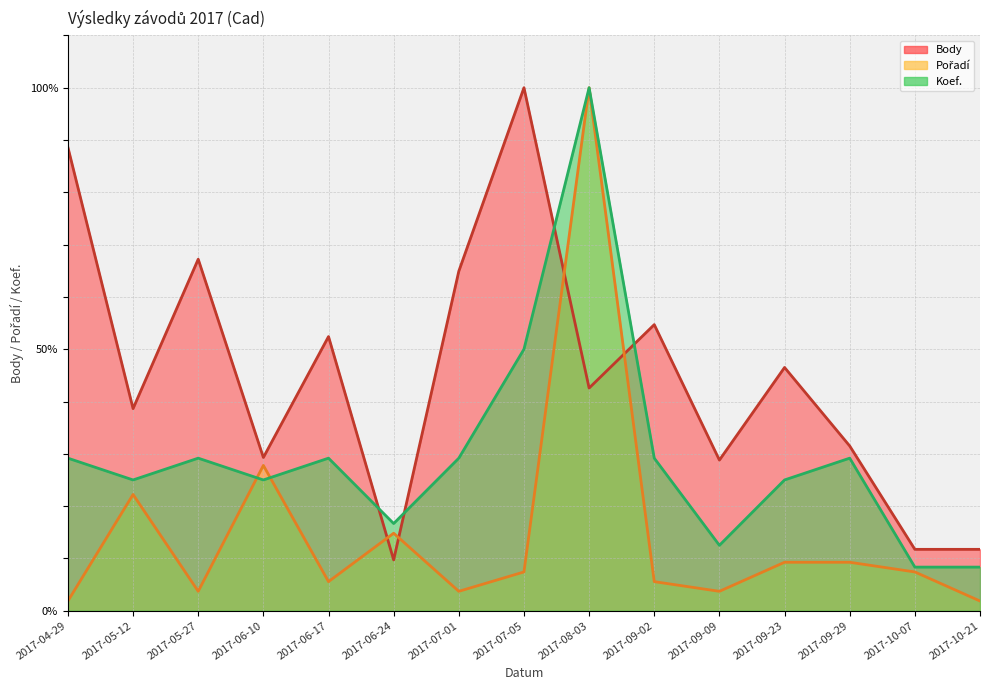

In Koef. (line), how many points are higher than both neighbors (excluding endpoints)?

4